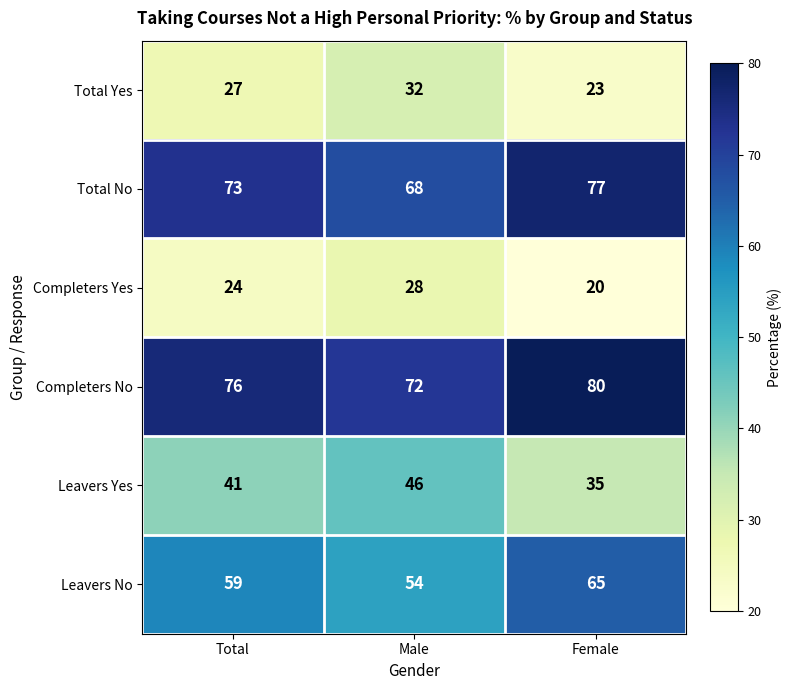

How many values in the Completers No series are below 76?

1